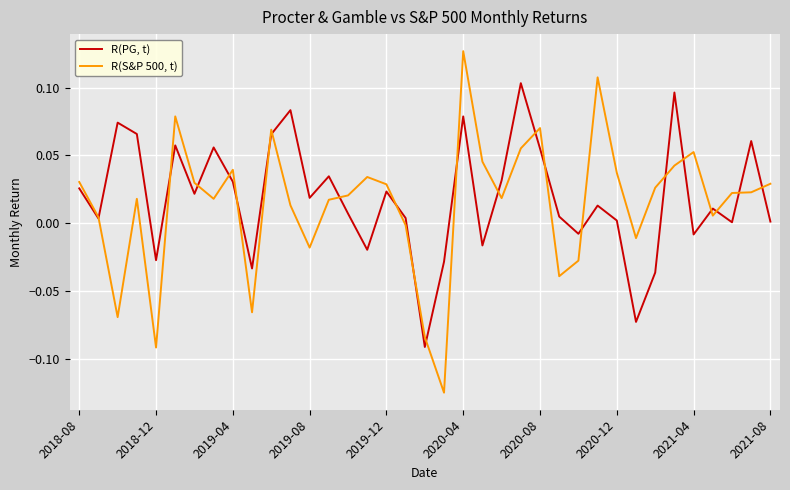

At how many categories does at least one series exceed 0?

31